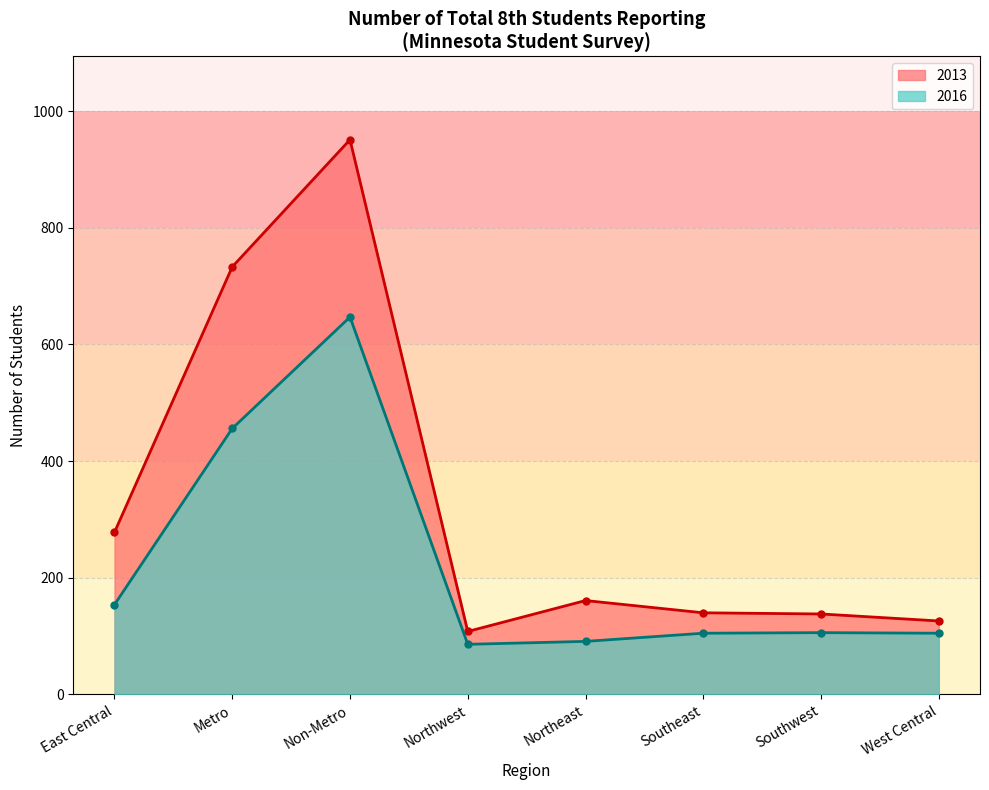

What value does the 2013 line series have at Metro, to the nearest 10?

730